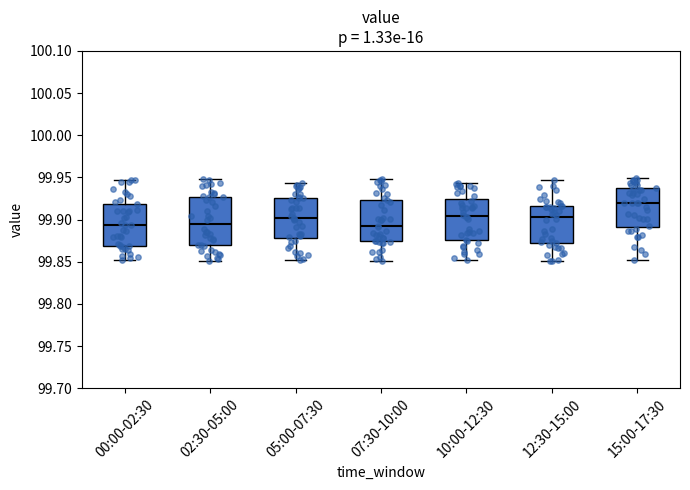

Where does the upper whisker of the box for 15:00-17:30 end on the y-axis? The values are not printed on the chart, so give them approximately, as read against the axis.

99.950